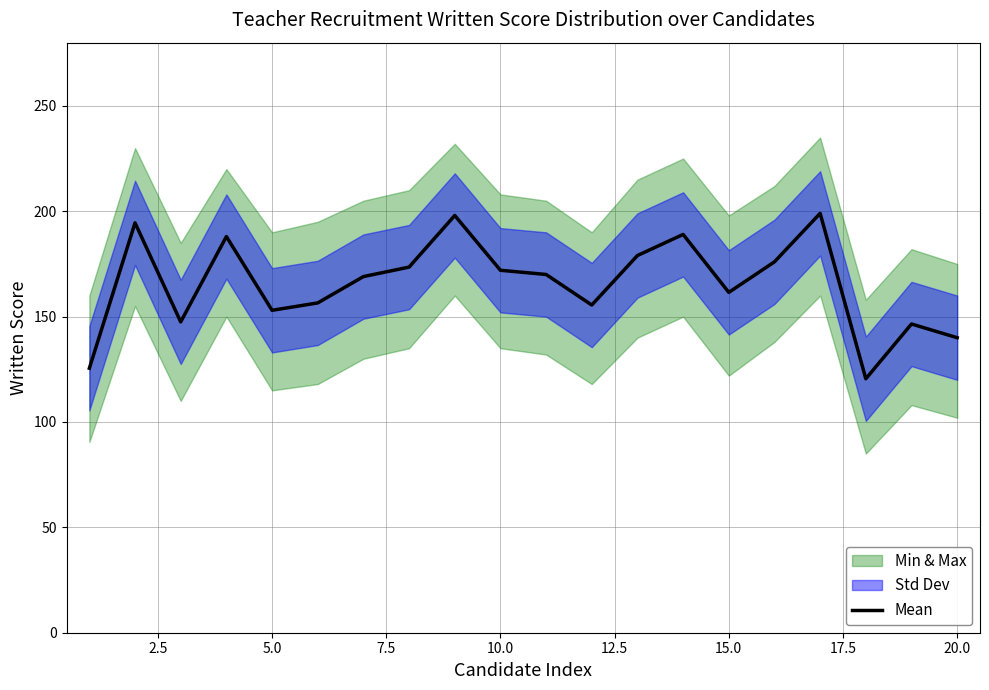

The value of Mean at 20.0 is 140.0. True or false?

True